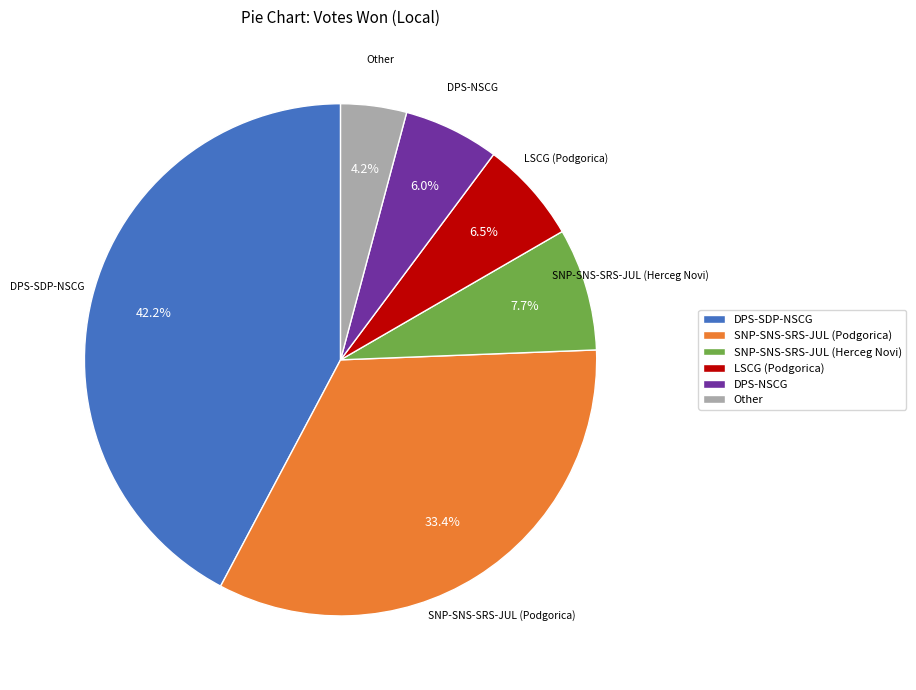

Do SNP-SNS-SRS-JUL (Podgorica) and LSCG (Podgorica) together represent more than half of the pie?

No